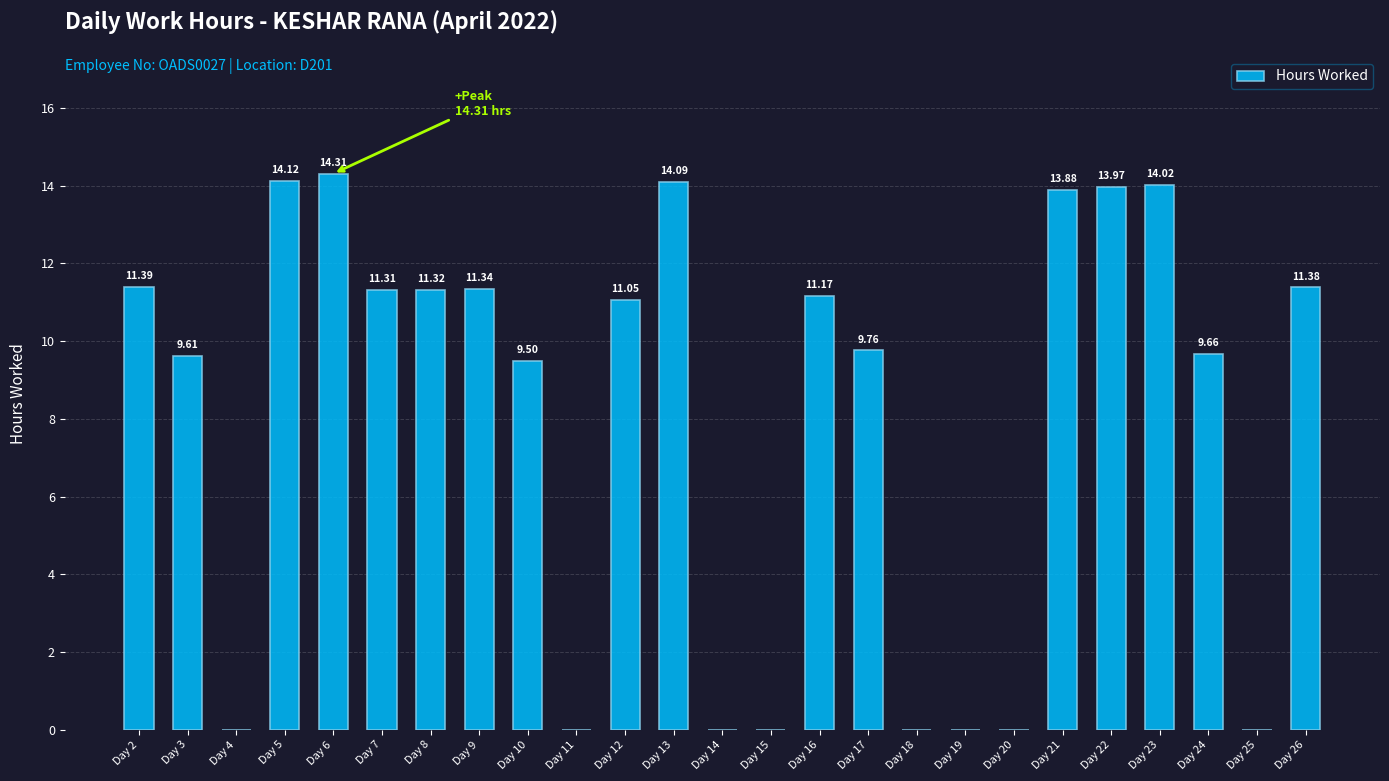

Between Day 22 and Day 26, which is larger?

Day 22